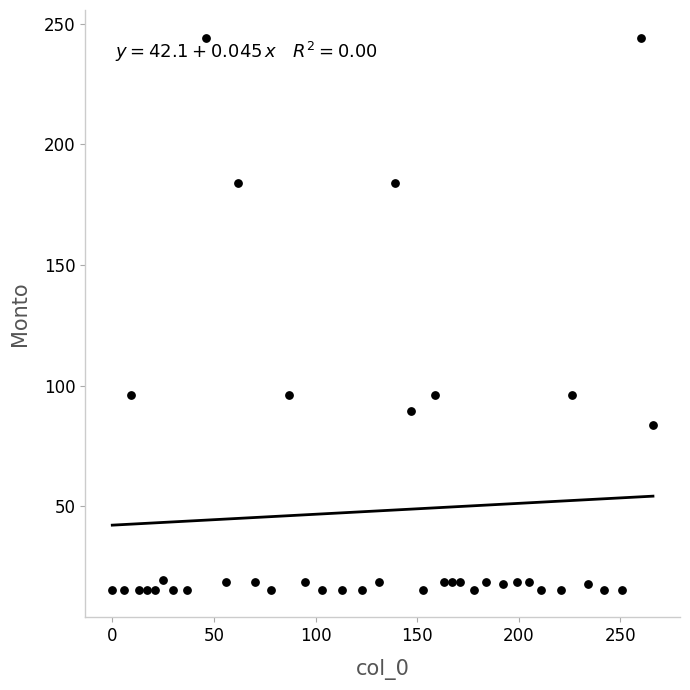

What is the range of X values (max minus min)?

266.0